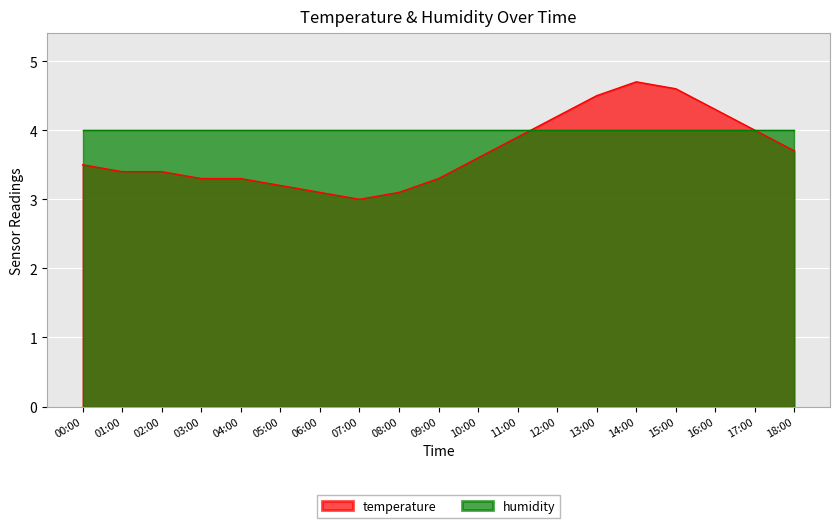

List the labels in order of value, largest first.

14:00, 15:00, 13:00, 16:00, 12:00, 17:00, 11:00, 18:00, 10:00, 00:00, 01:00, 02:00, 03:00, 04:00, 09:00, 05:00, 06:00, 08:00, 07:00